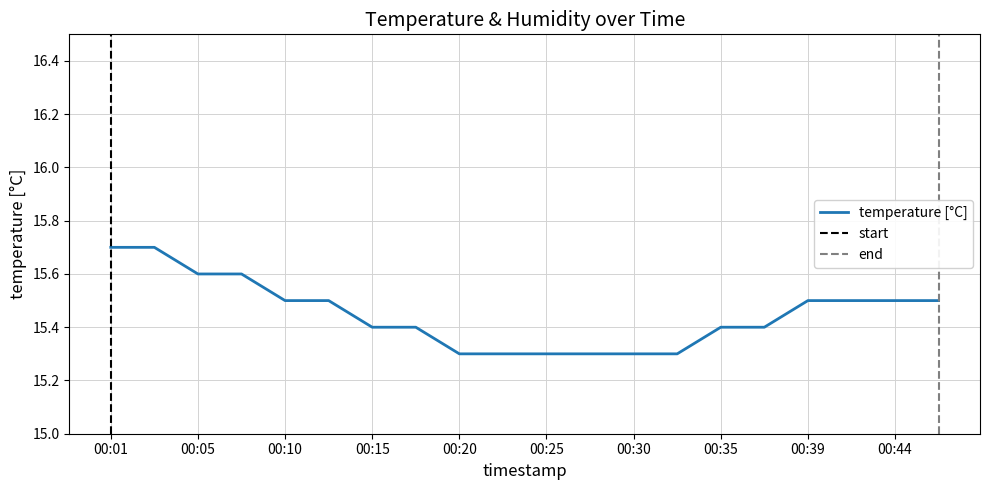

The value at 00:03 is 9.4. True or false?

False